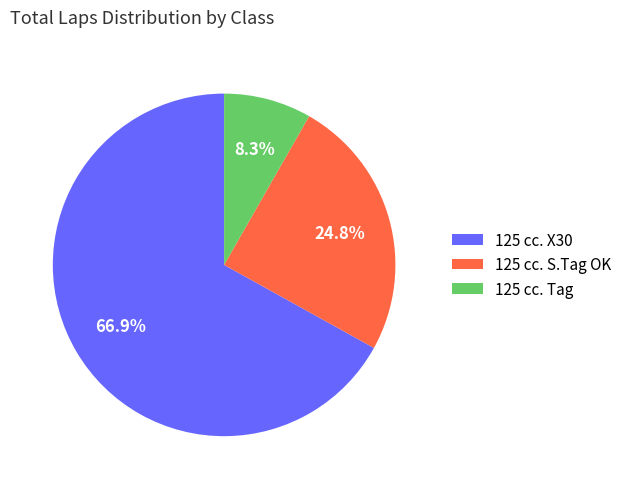

What percentage is the 125 cc. Tag slice, to the nearest percent?

8%